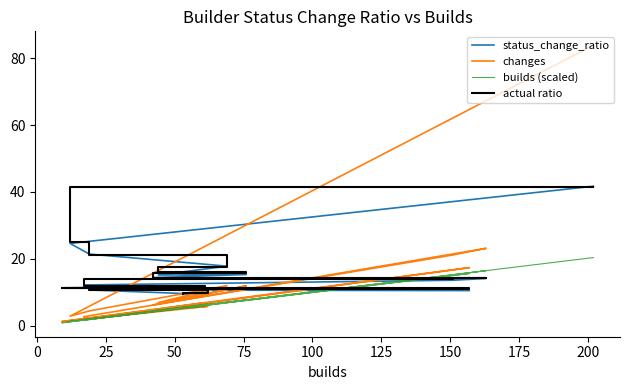

True or false: builds (scaled) has more than 2 interior local peaks.

True